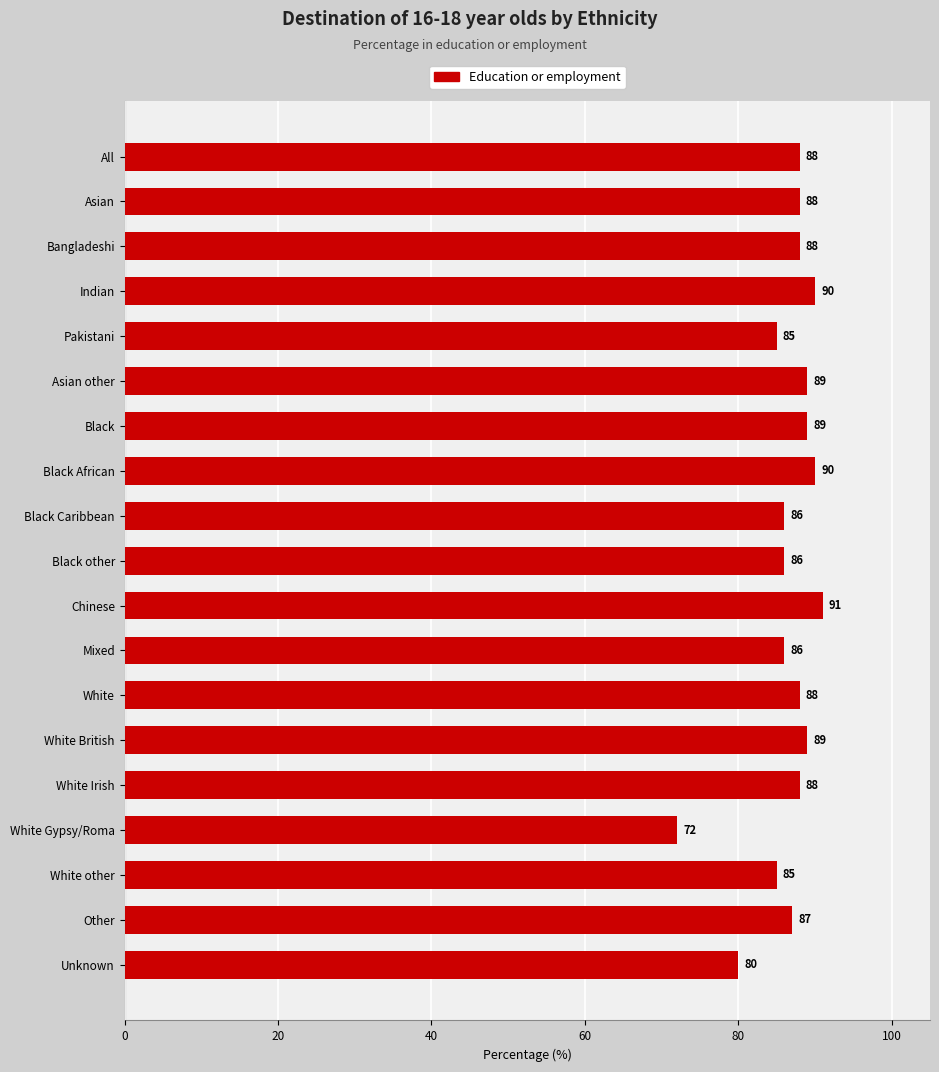

Are the bars grouped side by side (vs. stacked)?

No